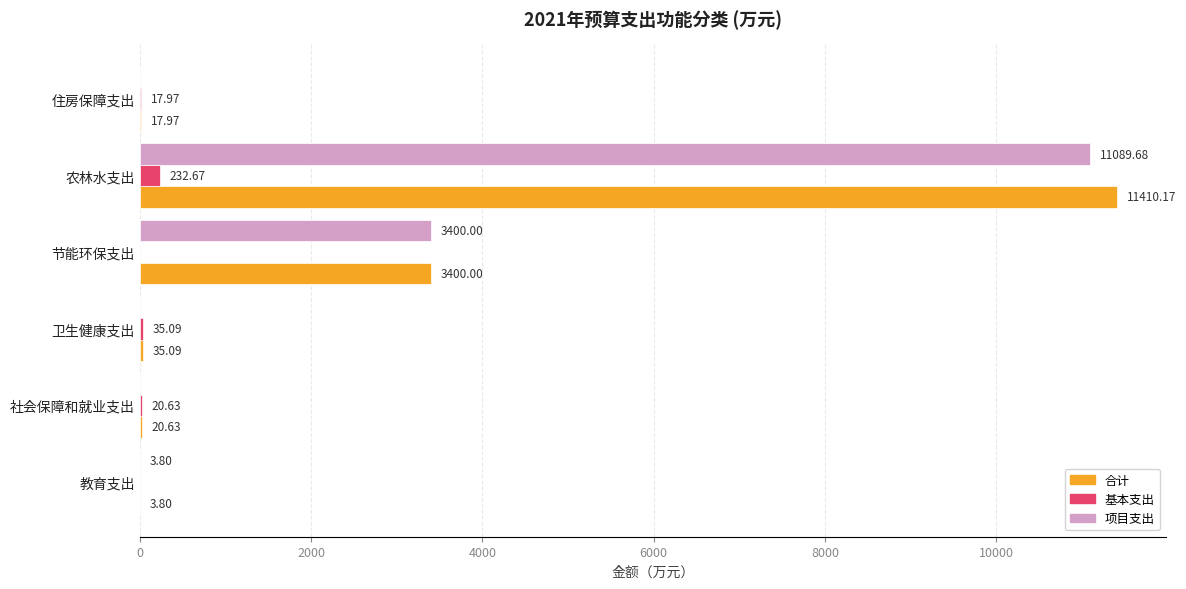

What are all the series names shown in the legend?

合计, 基本支出, 项目支出